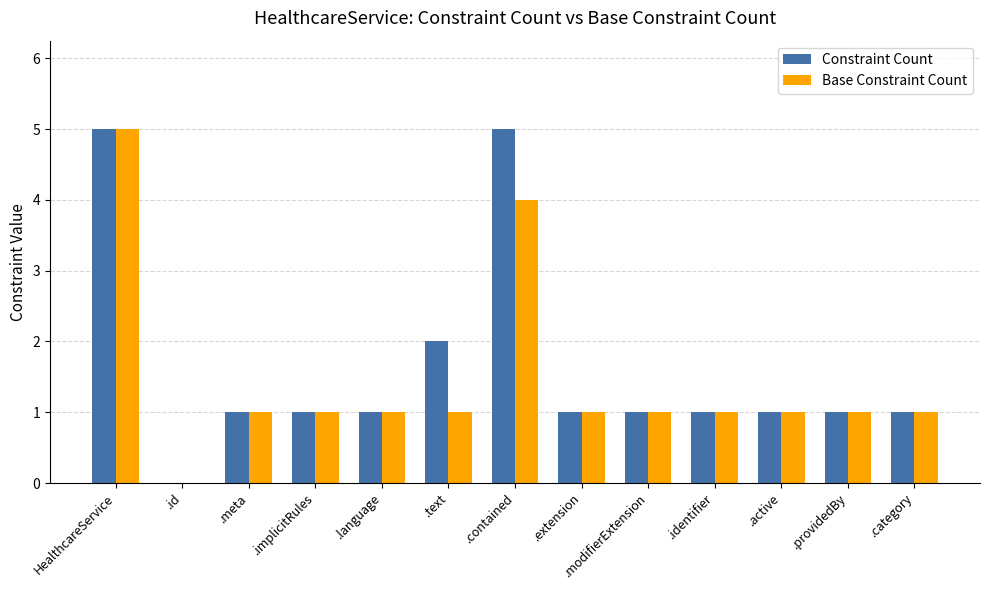

How many Constraint Count values are between 1 and 2?

10